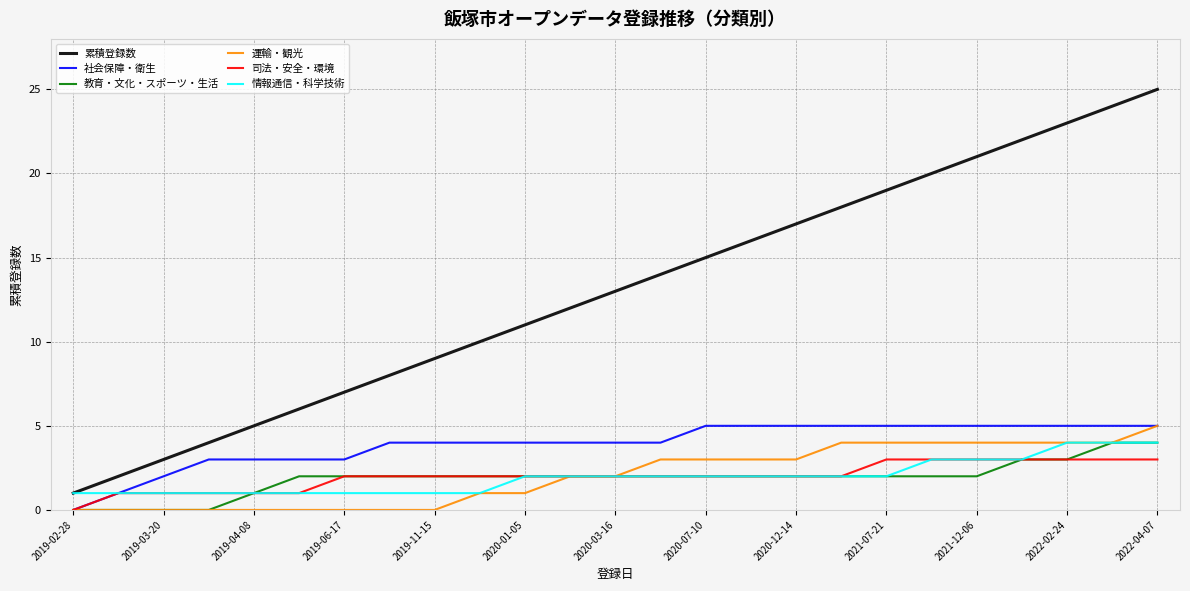

Which series has the largest total across all categories?

累積登録数